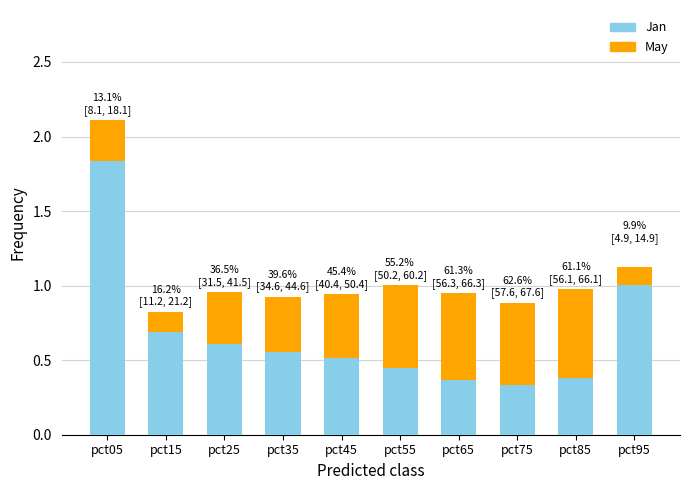

True or false: Jan has a value of 0.6 at pct35.

True